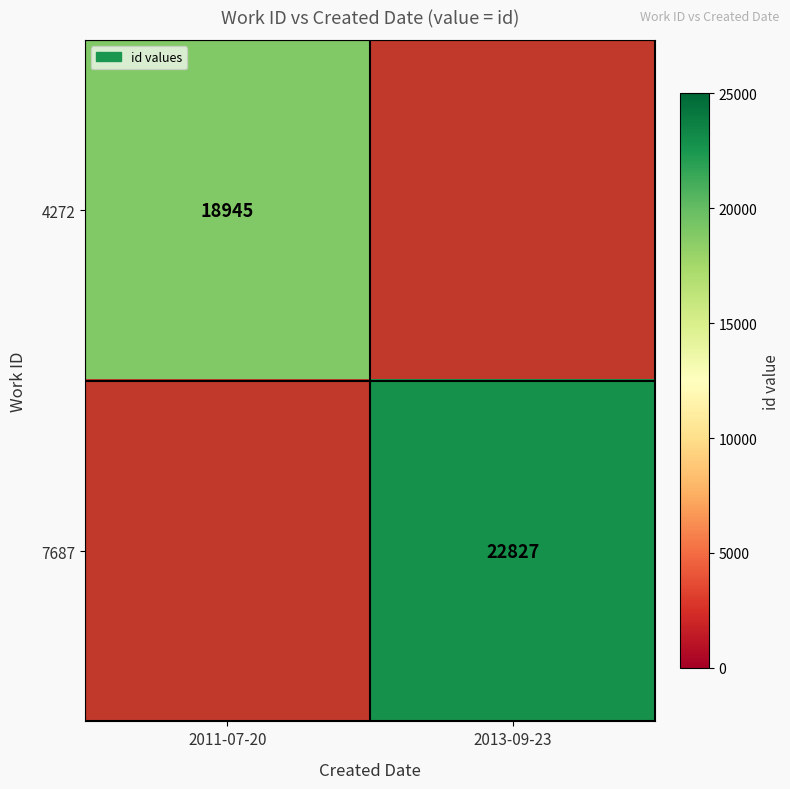

Is the value of 4272 at 2011-07-20 greater than the value of 7687 at 2013-09-23?

No